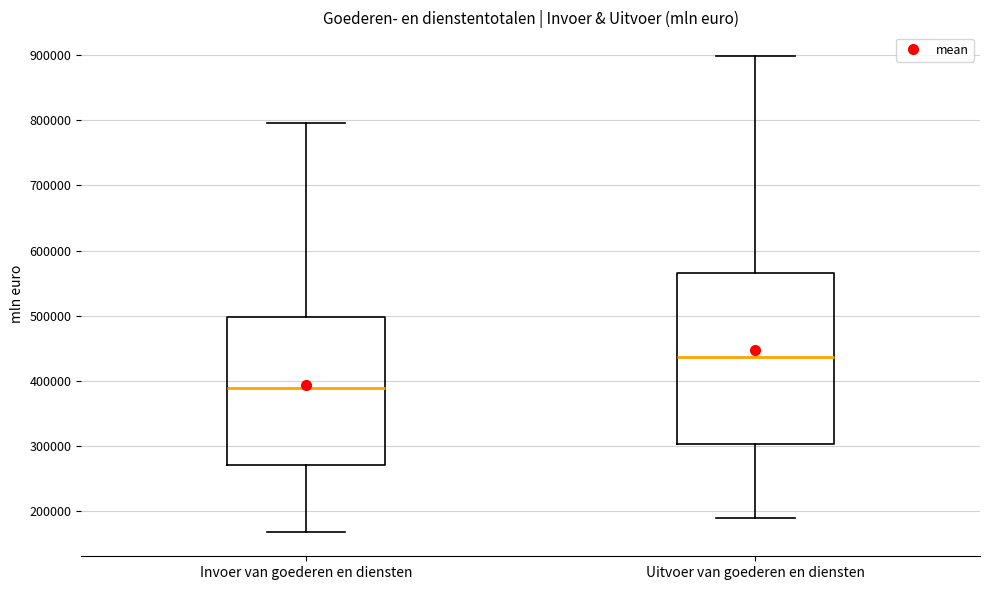

Which box's median line is the highest?

Uitvoer van goederen en diensten